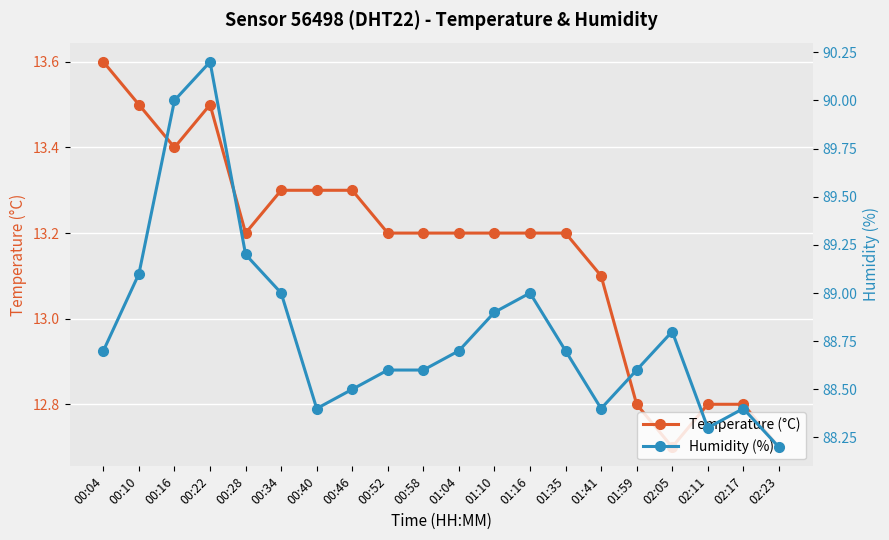

How many lines are shown in the chart?

2